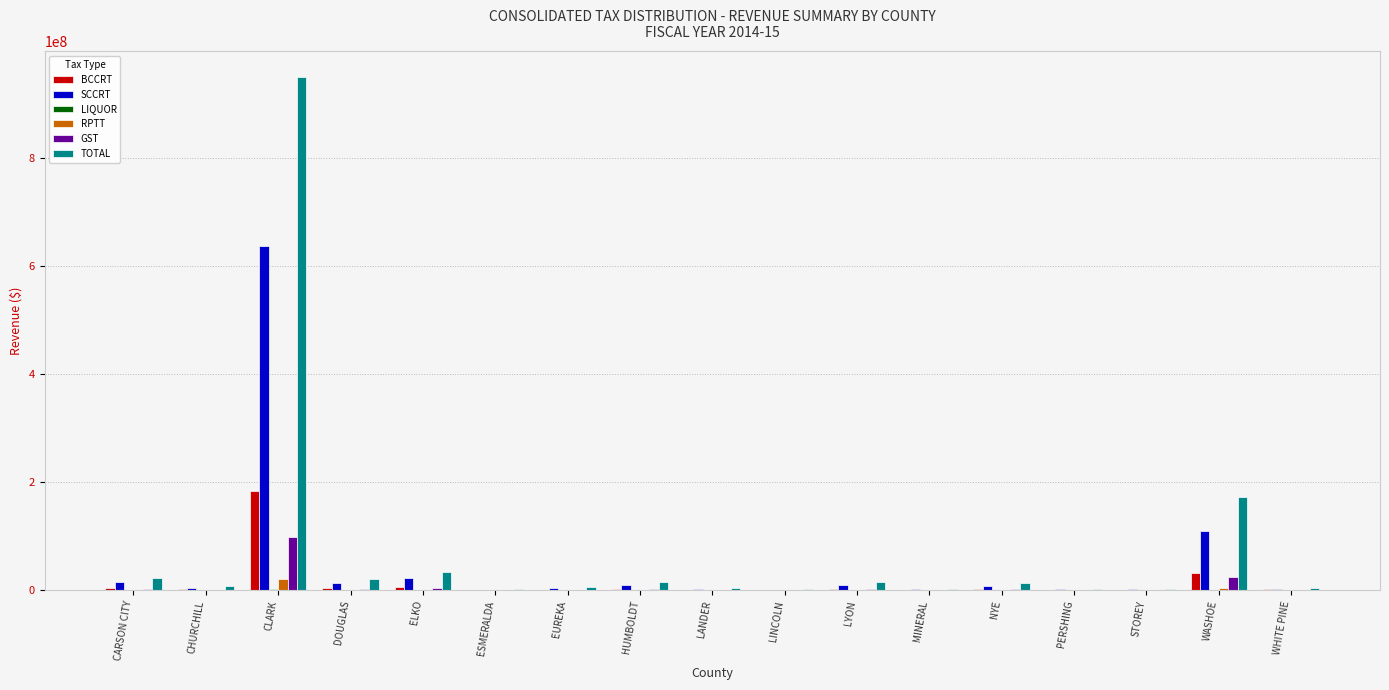

What is the spread (max minus min) of values at WASHOE?

172149744.6